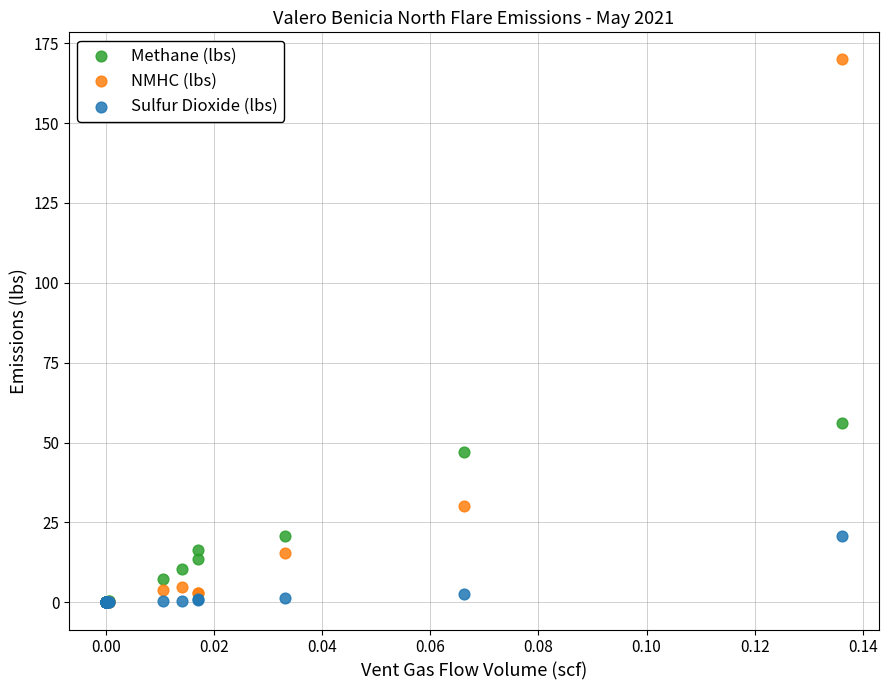

Across all series, what Y value is closest to 84?

56.0